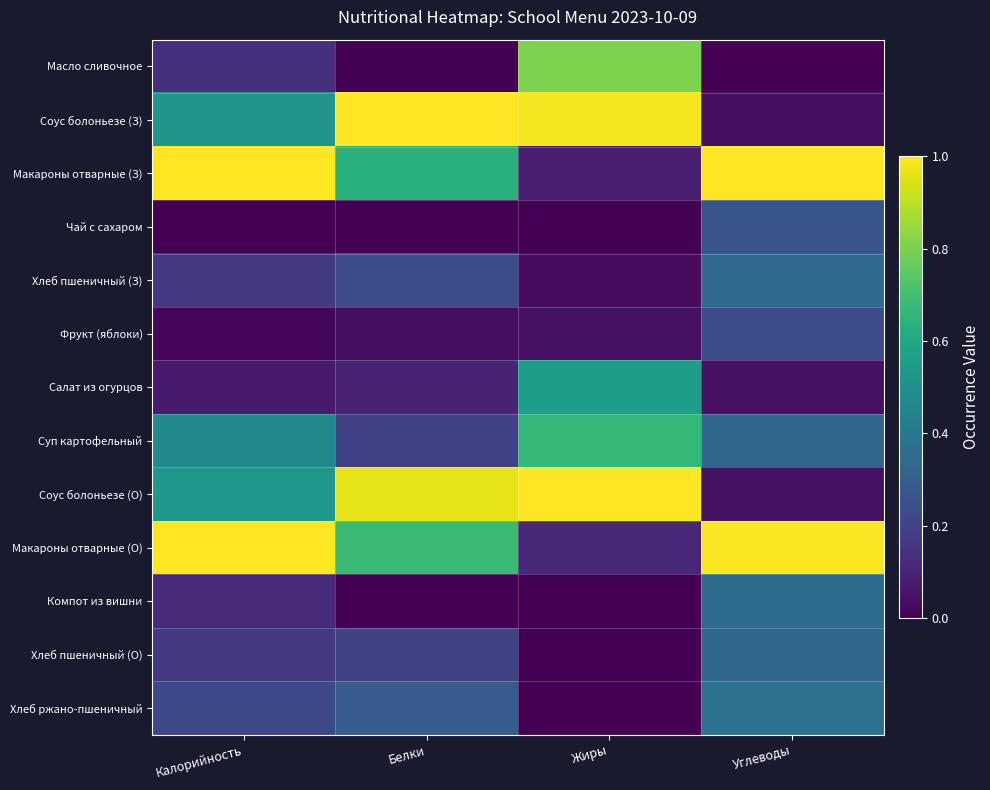

Which has a higher value, Углеводы or Калорийность?

Калорийность